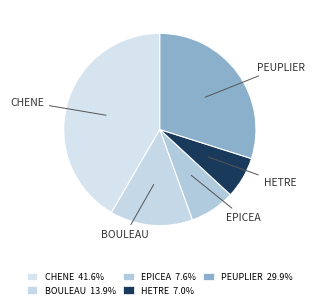

How many slices are in this pie chart?

5